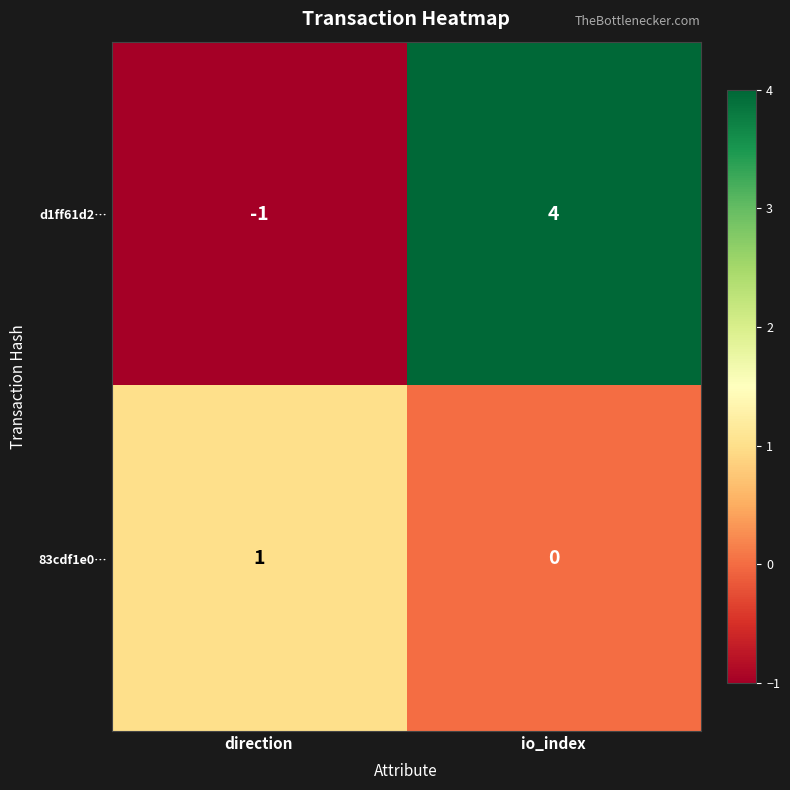

Reading left to right, extract all data points from this chart.

d1ff61d2…: -1	4
83cdf1e0…: 1	0